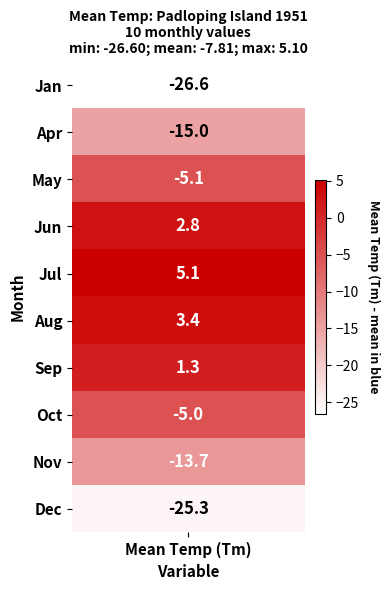

Reading left to right, extract all data points from this chart.

1: 0=-26.6	1=-15.0	2=-5.1	3=2.8	4=5.1	5=3.4	6=1.3	7=-5.0	8=-13.7	9=-25.3
month_labels: 0=1.0	1=4.0	2=5.0	3=6.0	4=7.0	5=8.0	6=9.0	7=10.0	8=11.0	9=12.0